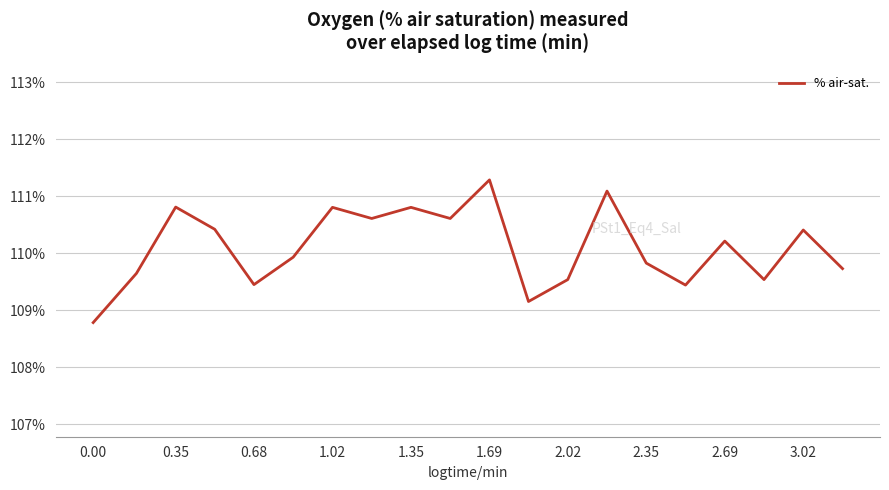

What is the difference between the maximum and minimum values?

2.5